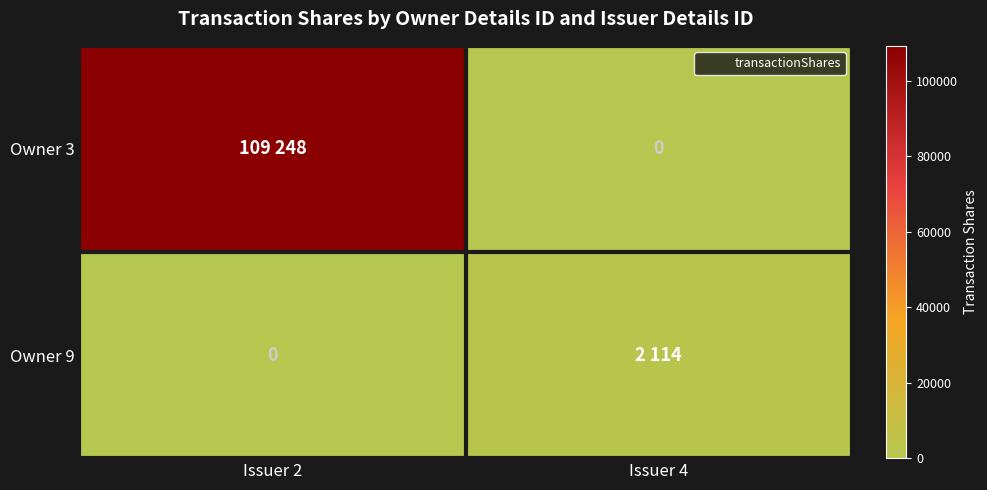

Count the Owner 9 values in the range 0 to 2114.

2